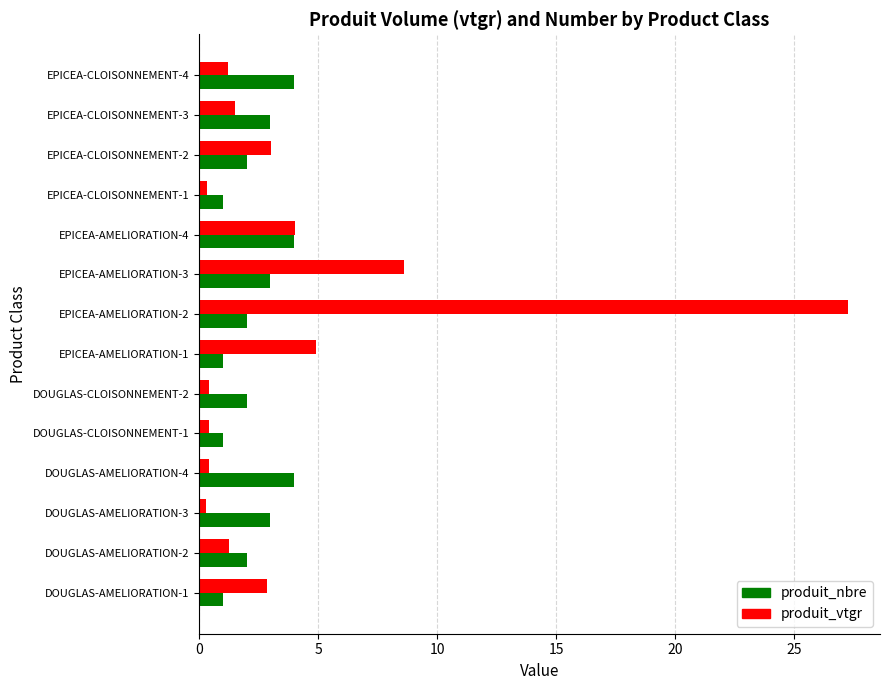

At which category is the sum across all series the highest?

EPICEA-AMELIORATION-2